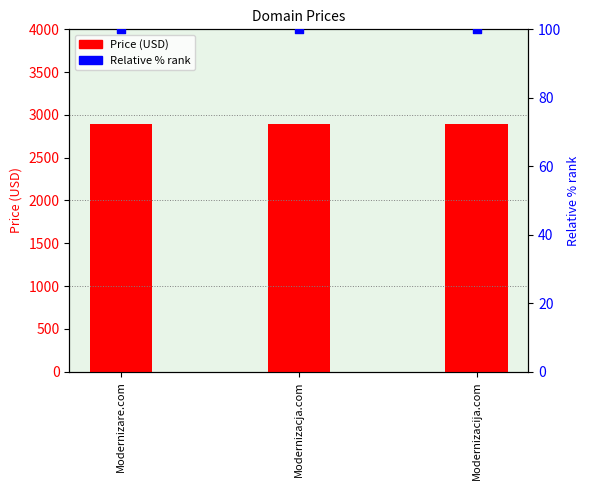

Which series contains the highest Y value?

Price (USD)